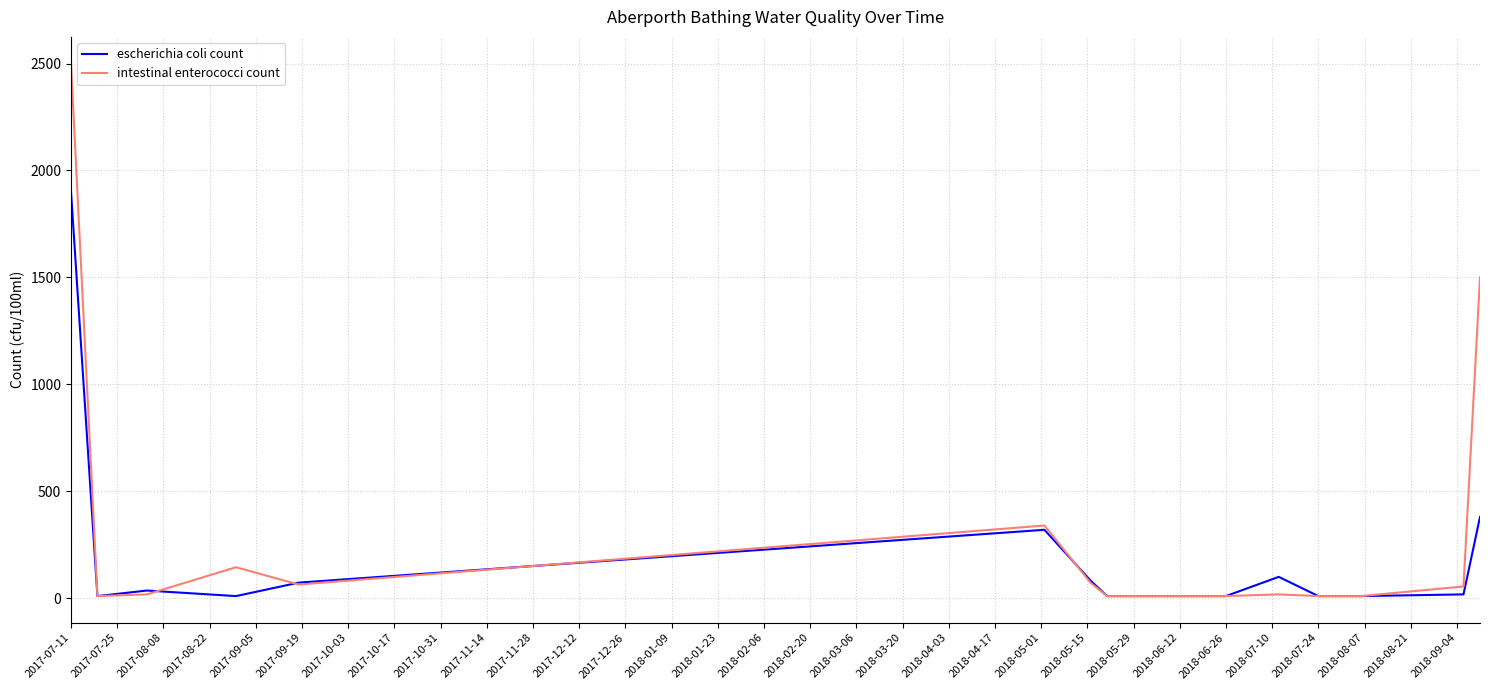

Count the number of data series in this chart.

2